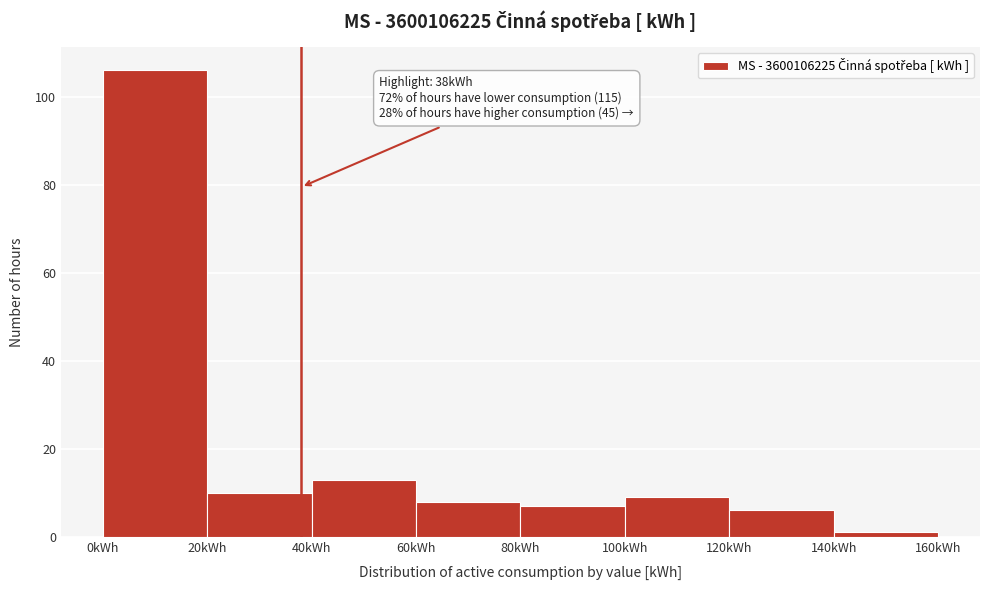

Which range on the x-axis has the tallest bar?

0 to 20